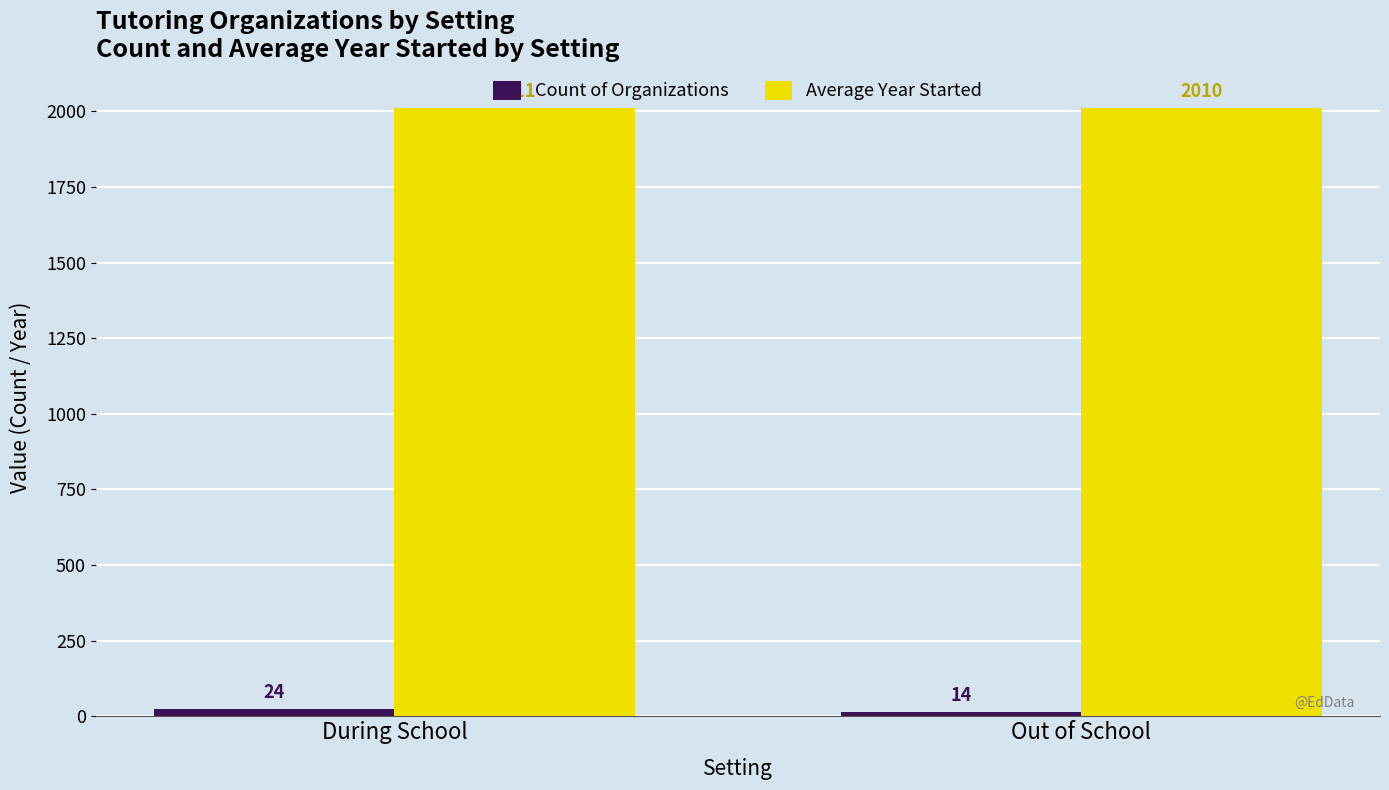

What is the total value across all series at During School?

2035